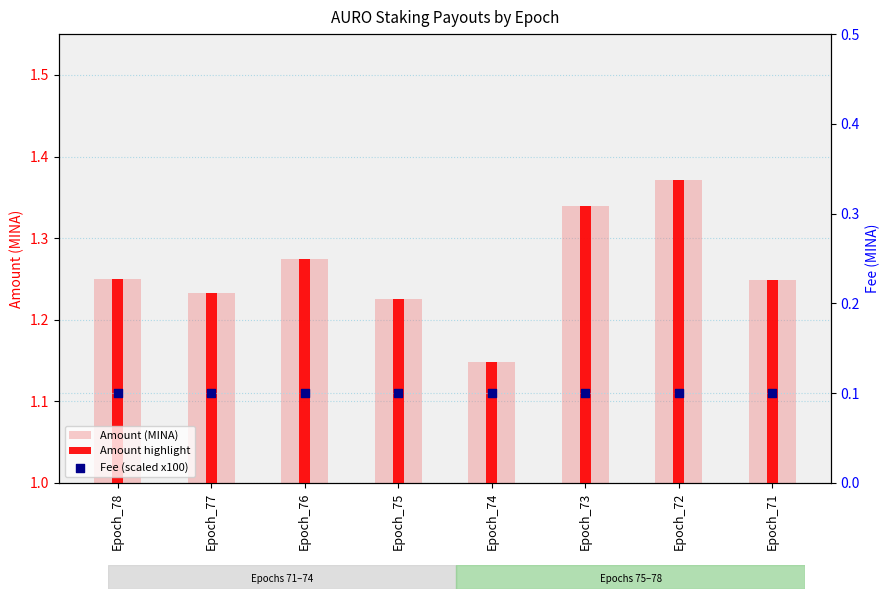

What are all the series names shown in the legend?

Amount (MINA), Amount highlight, Fee (scaled x100)